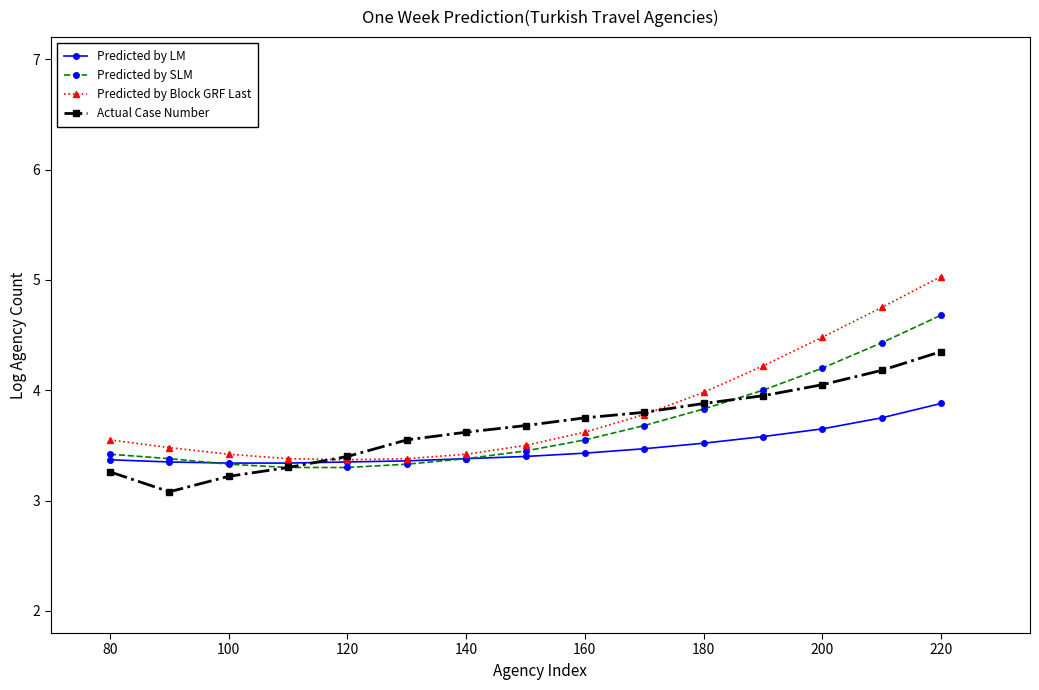

Which series has the largest range (max minus min)?

Predicted by Block GRF Last